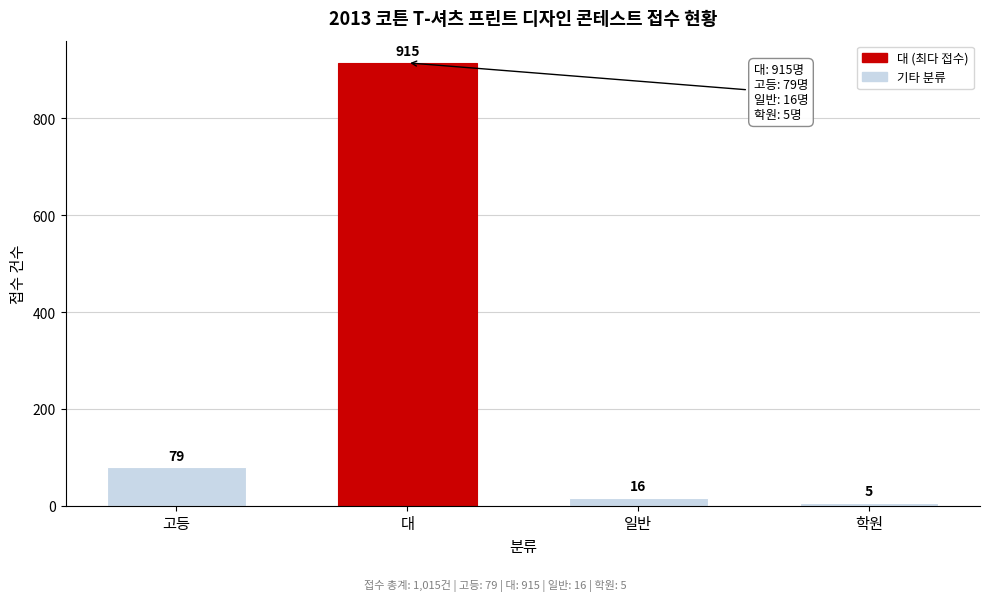

Reading left to right, list all the values displayed in this chart.

고등=79	대=915	일반=16	학원=5